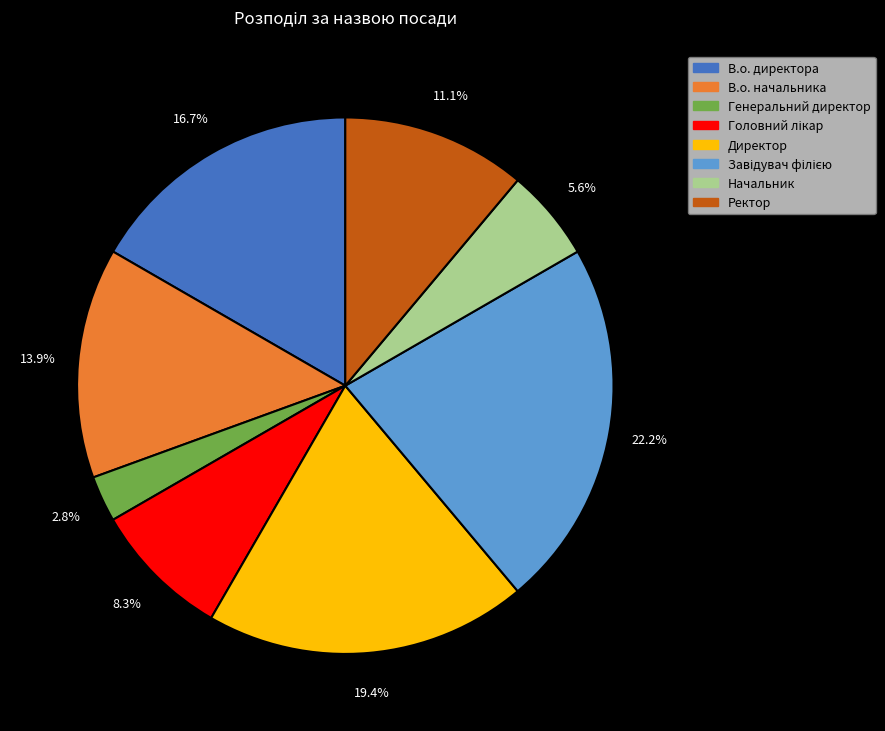

Count the number of slices in the pie.

8